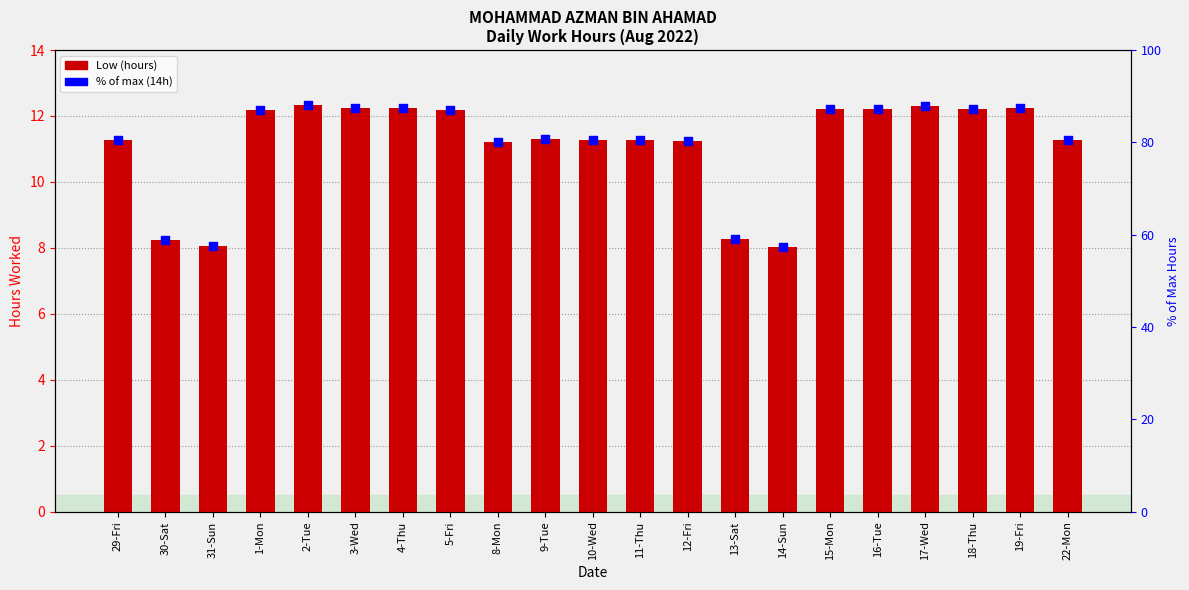

Which series reaches the maximum Y coordinate?

% of max (14h)